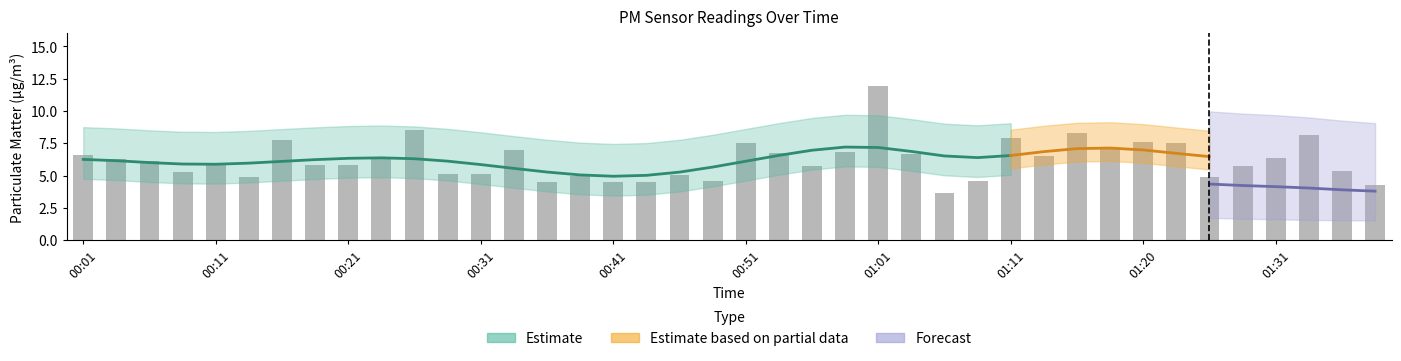

What is the difference between the maximum and minimum values?

8.3